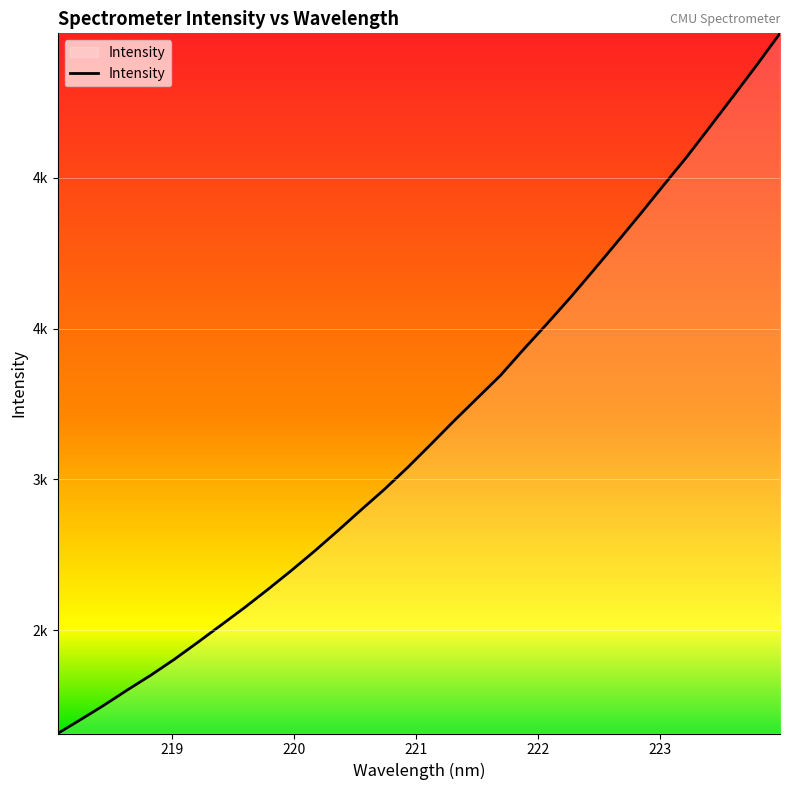

What is the sum of all values?

101225.2